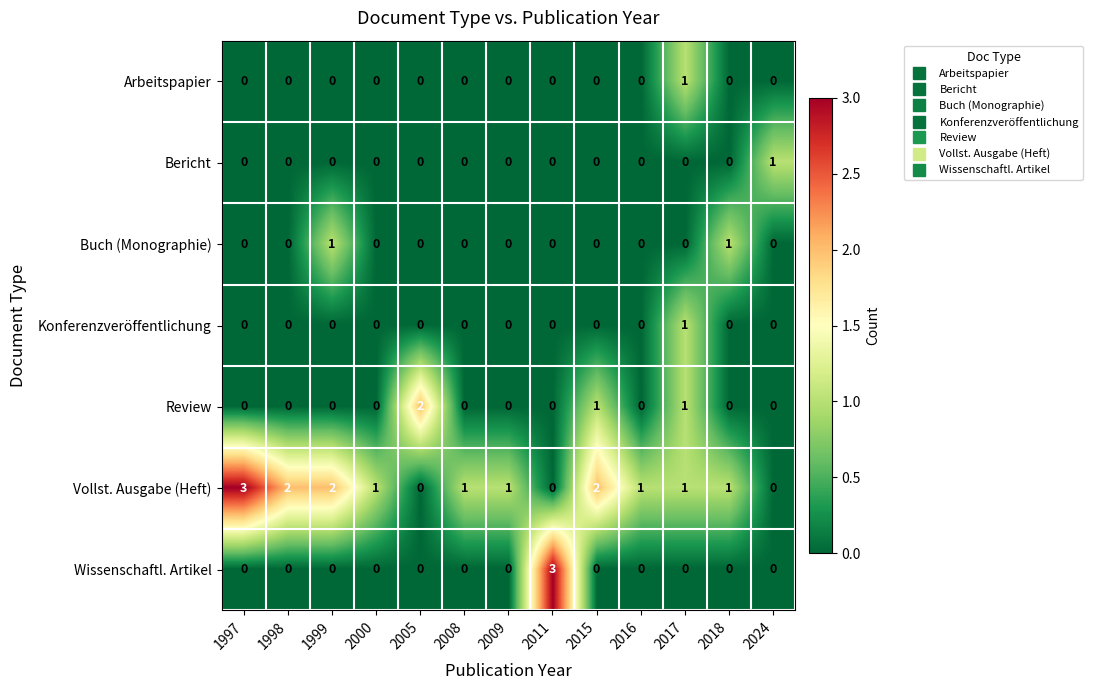

Count the Bericht values in the range 0 to 1.

13